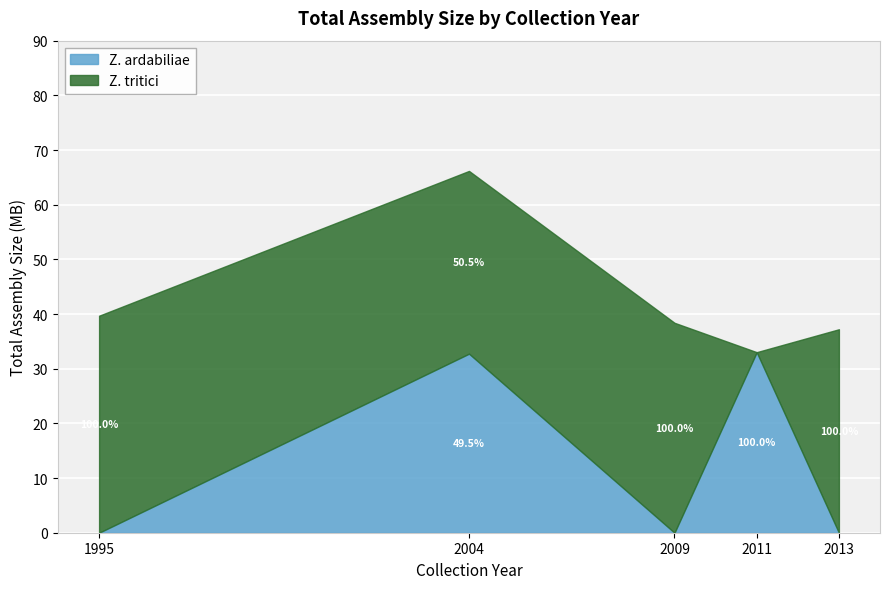

The value of Z. ardabiliae at 2004 is 12.6. True or false?

False